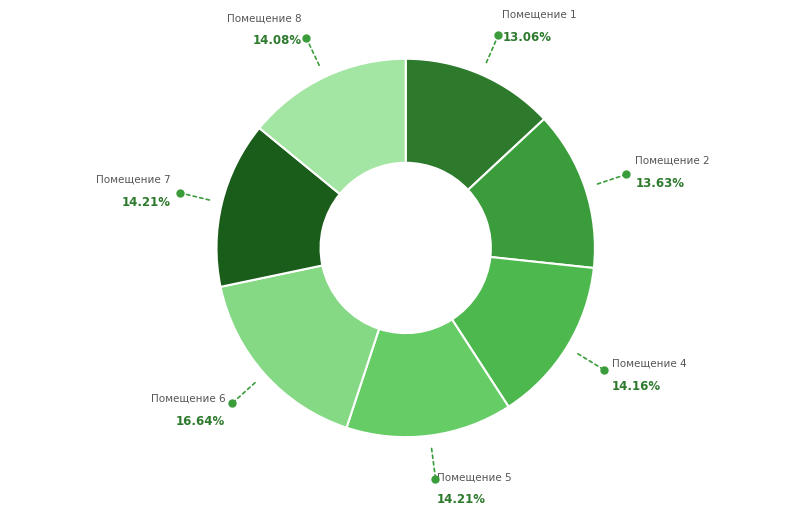

Which category has the biggest portion of the pie?

6